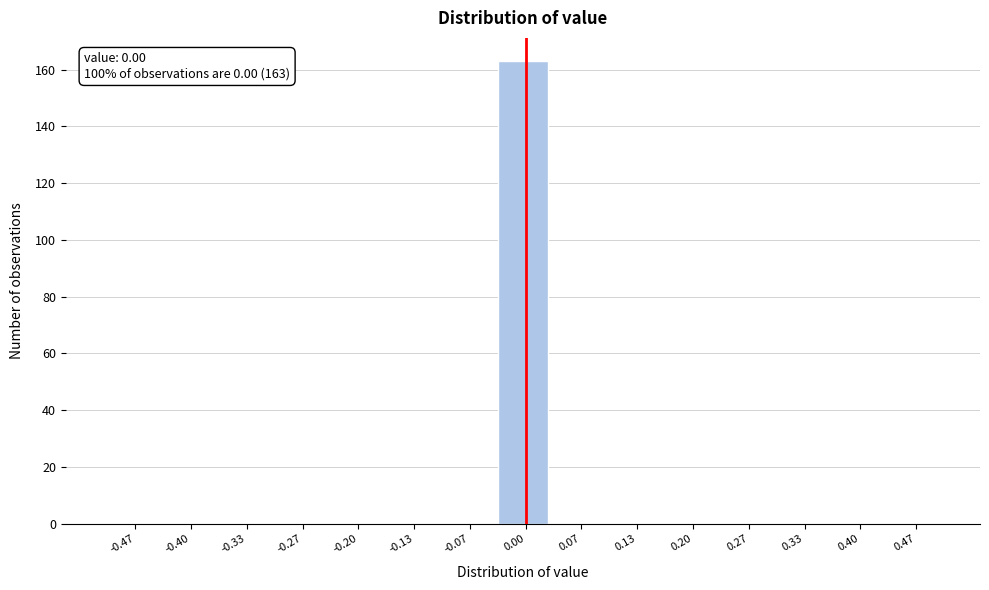

Over which range of the x-axis is the bar tallest?

-0.03 to 0.03